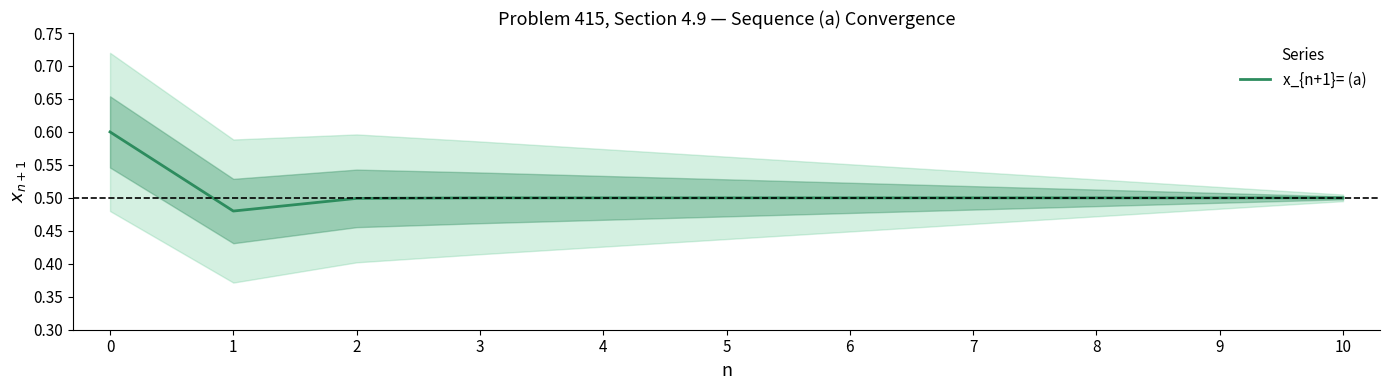

At which category does the chart reach its minimum across all series?

1